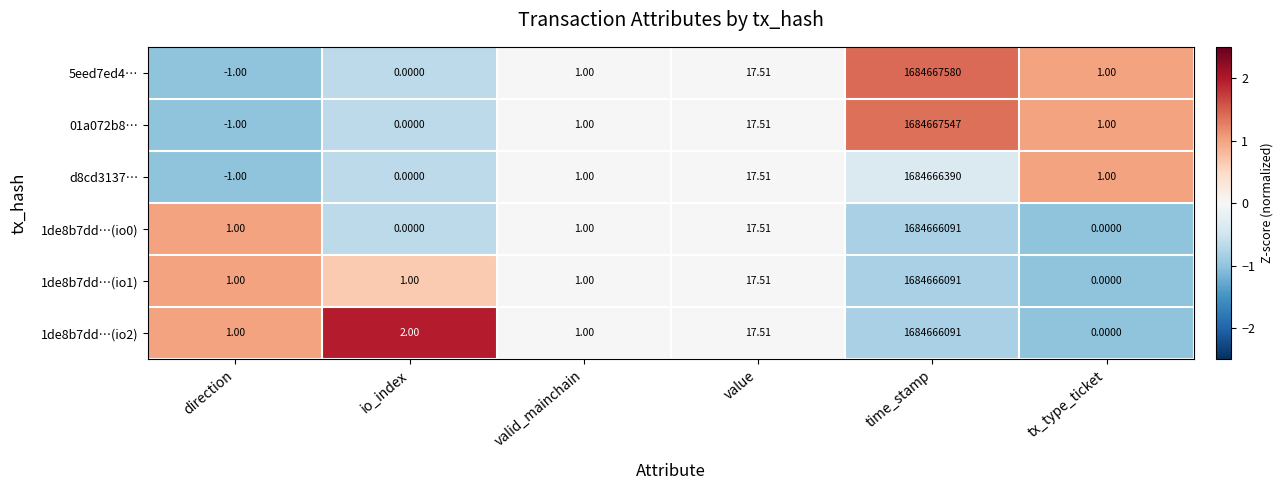

Where is 01a072b8… nearest to the value 842333773?

value